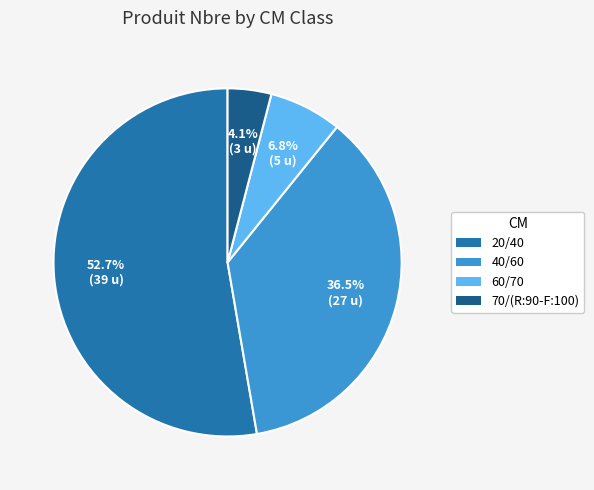

Combined, do 40/60 and 60/70 account for over 50%?

No